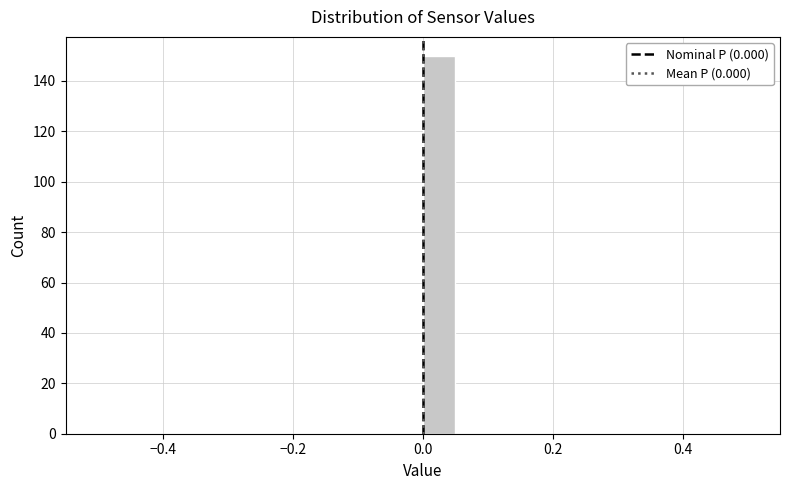

Read against the x-axis, roughly where is the centre of the tallest bar?

0.02